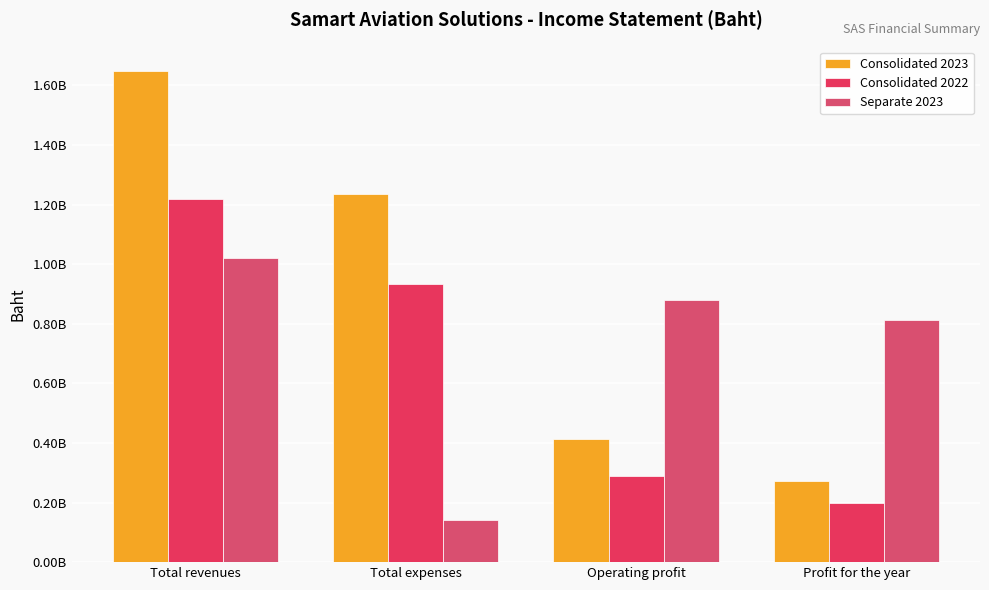

At Operating profit, list the series in order from smallest to largest.

Consolidated 2022, Consolidated 2023, Separate 2023